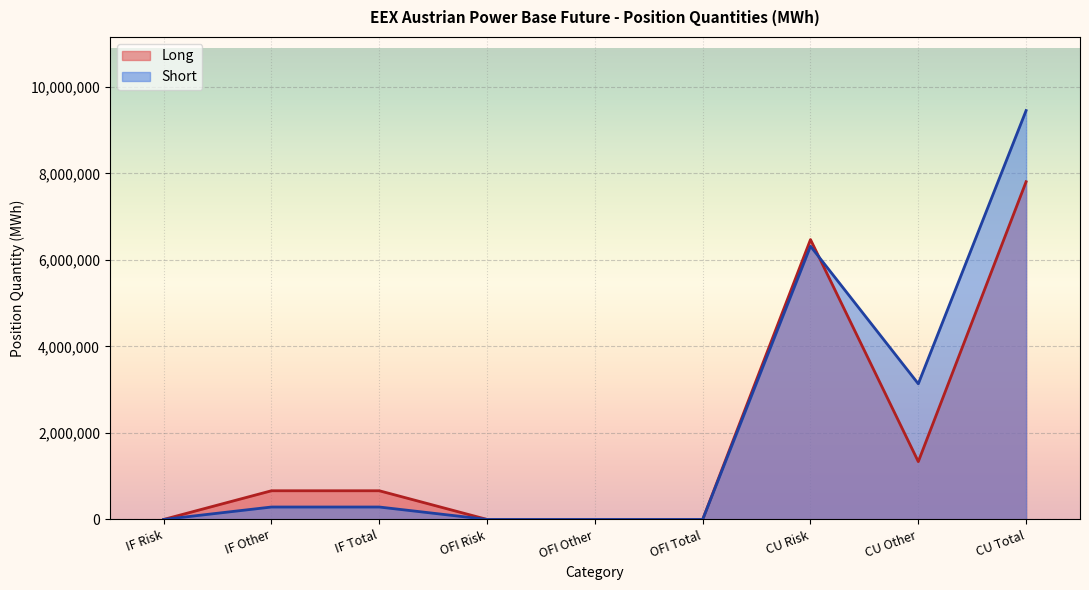

True or false: Short has more than 1 points higher than both neighbors.

True